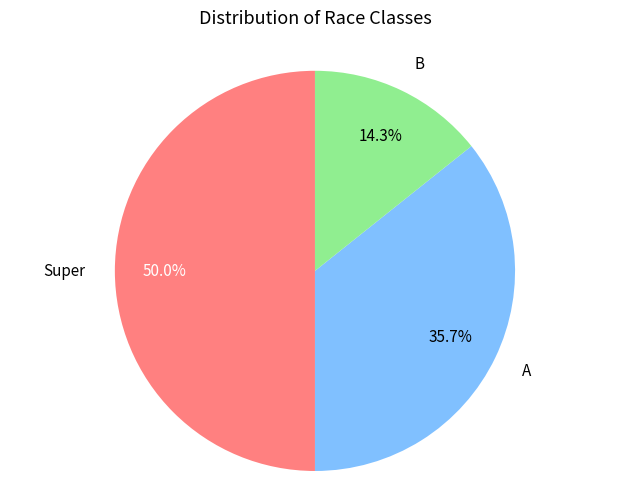

How many segments does this pie chart have?

3